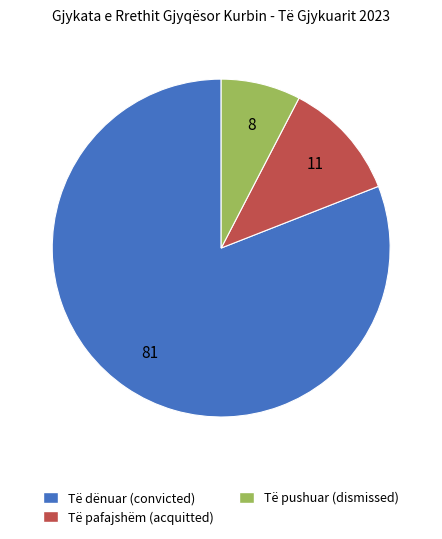

Is Të dënuar the majority of the pie?

Yes